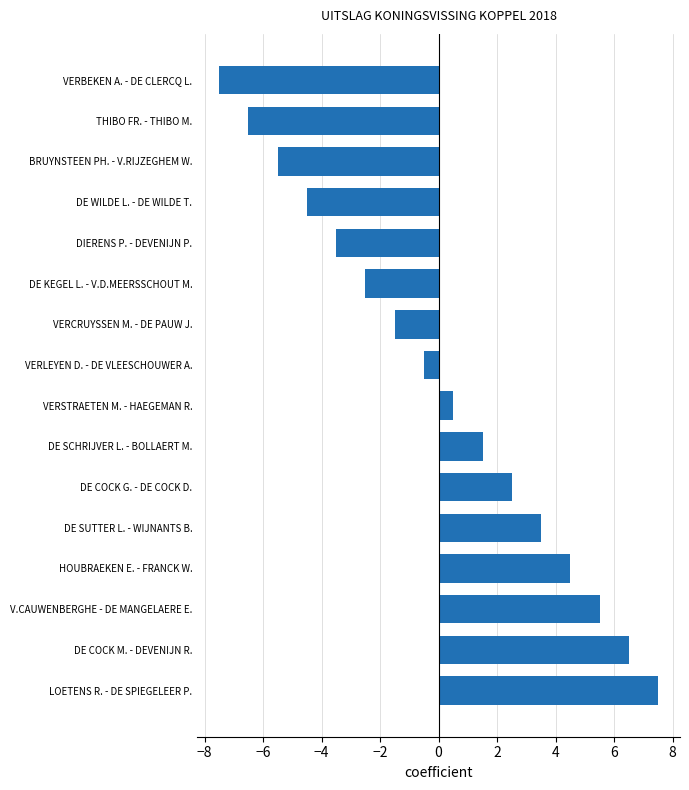

Rank the categories by value from highest to lowest.

LOETENS R. - DE SPIEGELEER P., DE COCK M. - DEVENIJN R., V.CAUWENBERGHE - DE MANGELAERE E., HOUBRAEKEN E. - FRANCK W., DE SUTTER L. - WIJNANTS B., DE COCK G. - DE COCK D., DE SCHRIJVER L. - BOLLAERT M., VERSTRAETEN M. - HAEGEMAN R., VERLEYEN D. - DE VLEESCHOUWER A., VERCRUYSSEN M. - DE PAUW J., DE KEGEL L. - V.D.MEERSSCHOUT M., DIERENS P. - DEVENIJN P., DE WILDE L. - DE WILDE T., BRUYNSTEEN PH. - V.RIJZEGHEM W., THIBO FR. - THIBO M., VERBEKEN A. - DE CLERCQ L.